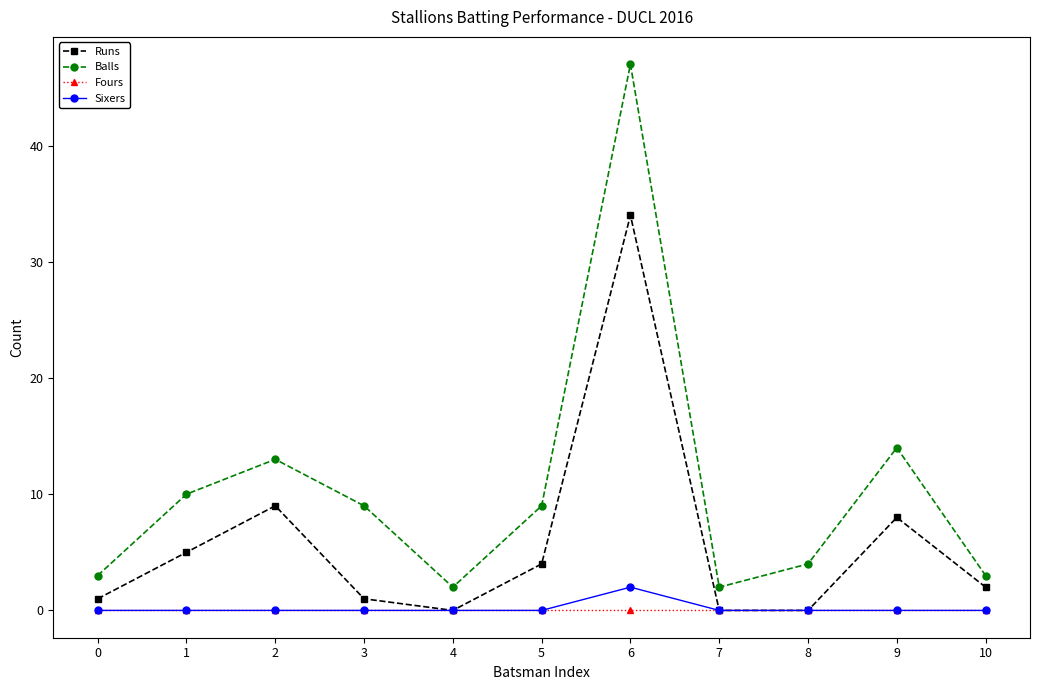

Which series has the widest spread of values?

Balls